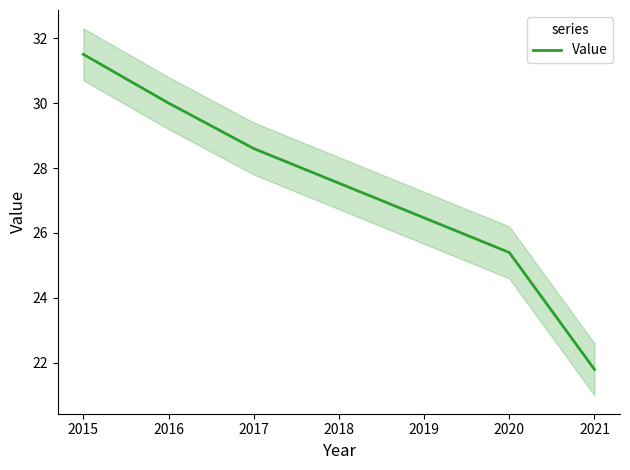

What is the minimum value for Value?

21.8